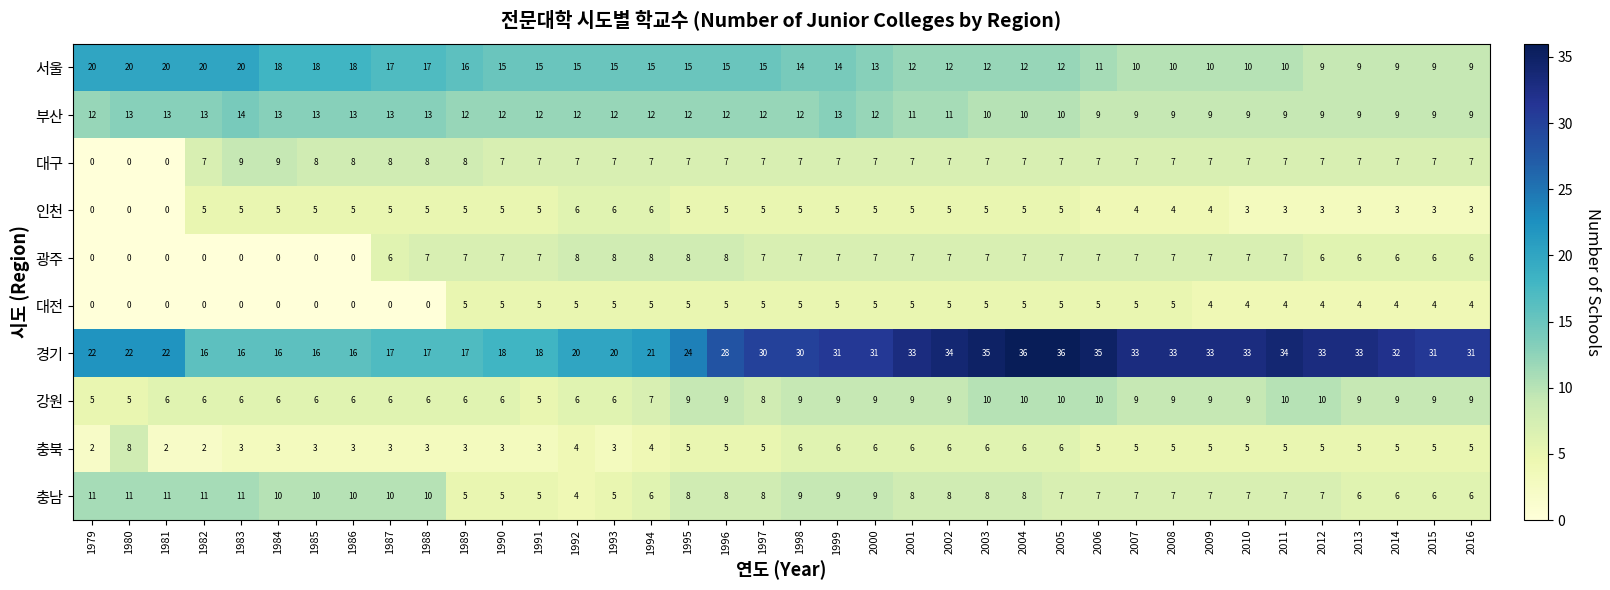

What is the total value across all series at 1995?

98